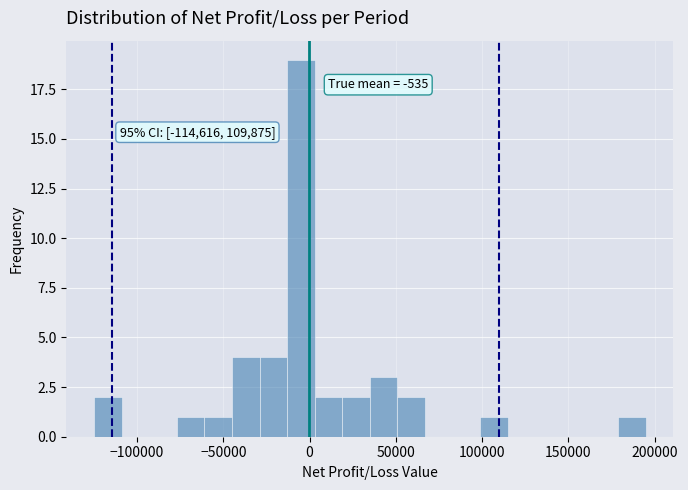

Read against the x-axis, roughly where is the centre of the tallest bar?

-5000